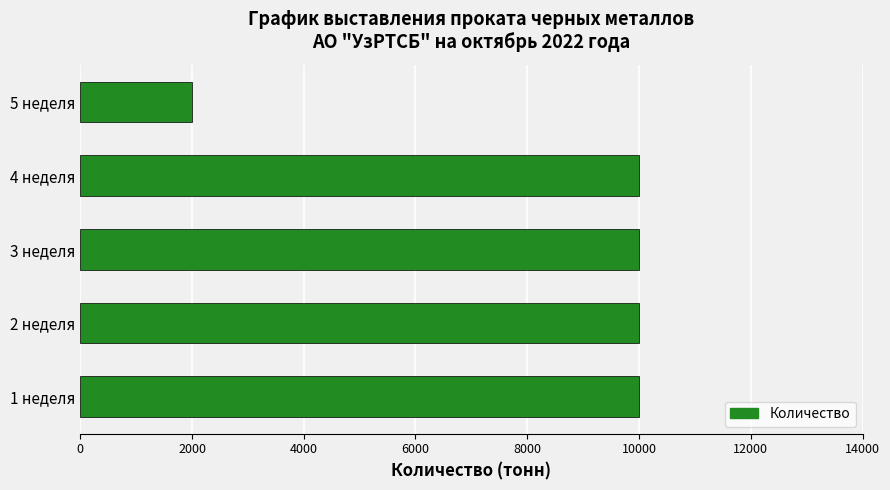

Is it true that the value at 5 неделя is 3203?

False